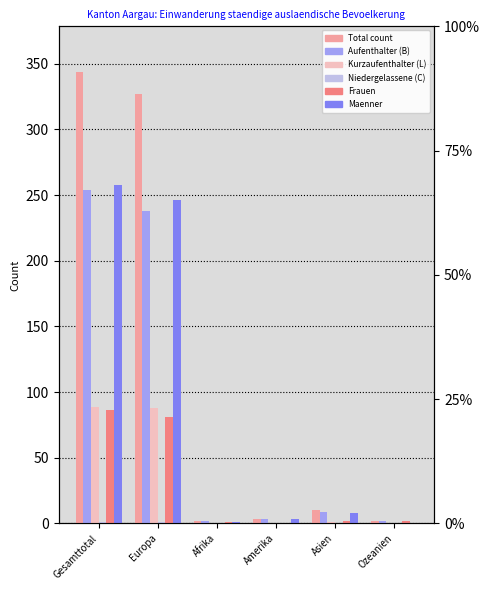

At how many categories does at least one series exceed 89?

2